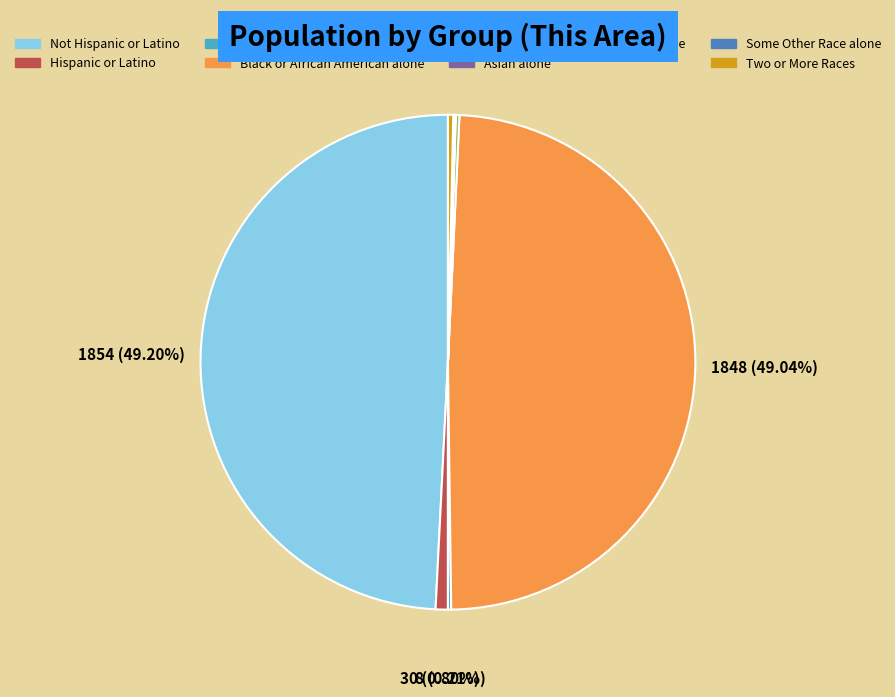

Is there any slice that represents more than half of the pie?

No